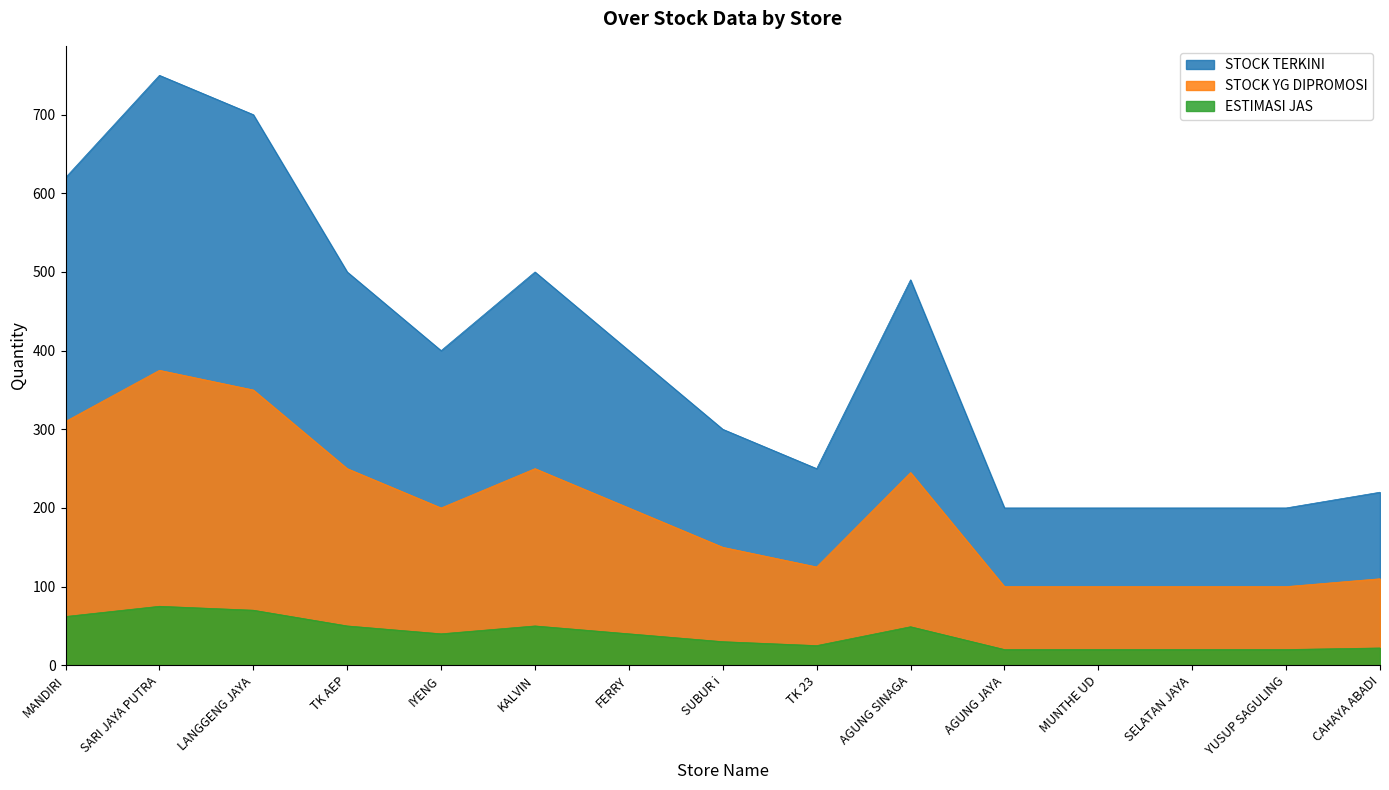

Which series has the largest range (max minus min)?

STOCK TERKINI